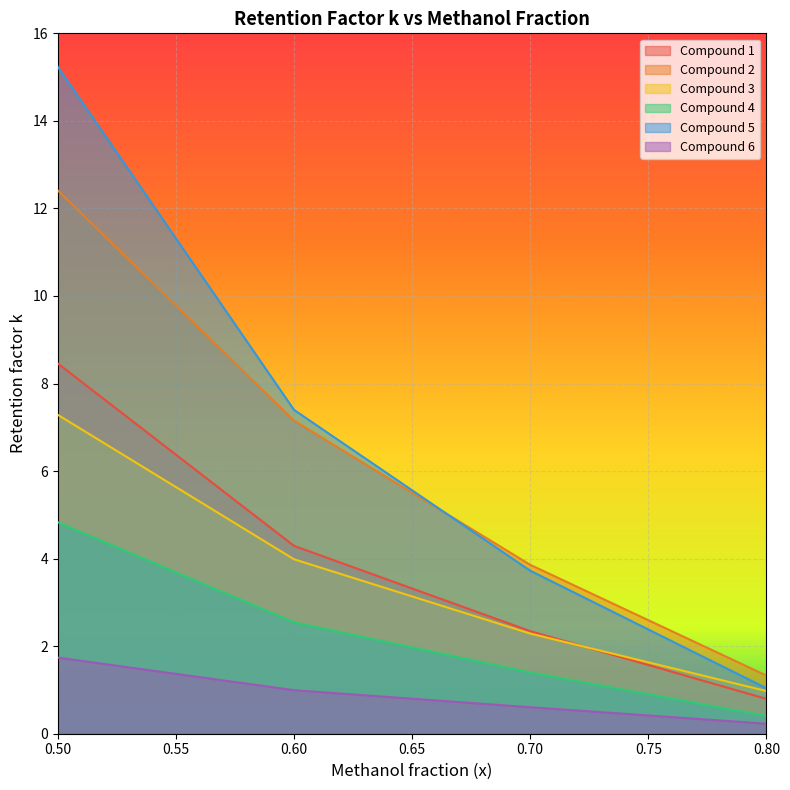

At 0.60, list the series in order from smallest to largest.

Compound 6, Compound 4, Compound 3, Compound 1, Compound 2, Compound 5